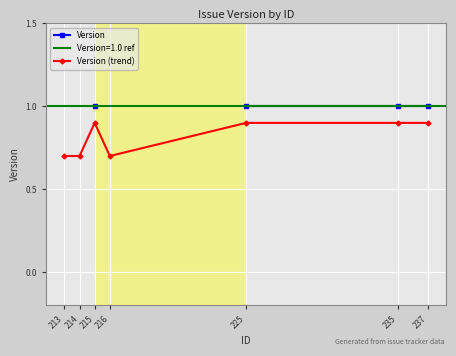

True or false: Version (trend) has a value of 0.7 at 213.

True